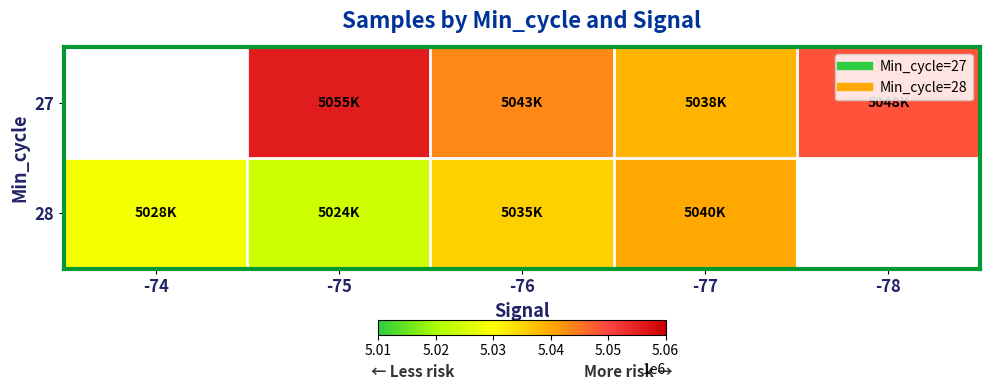

How many values in 28 are above zero?

4